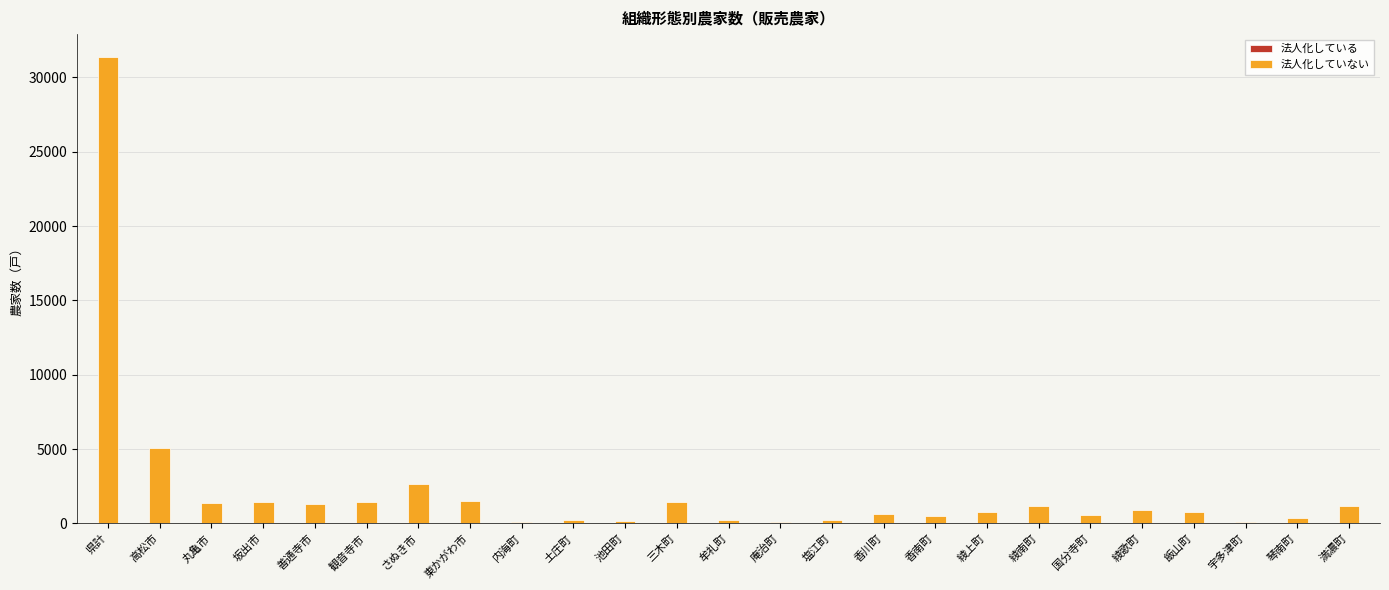

At which category is the sum across all series the highest?

県計